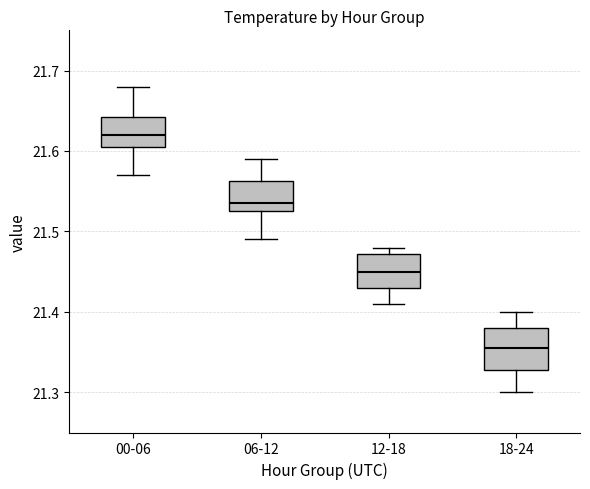

Where is the lower edge of the box for 00-06 on the y-axis? The values are not printed on the chart, so give them approximately, as read against the axis.

21.61